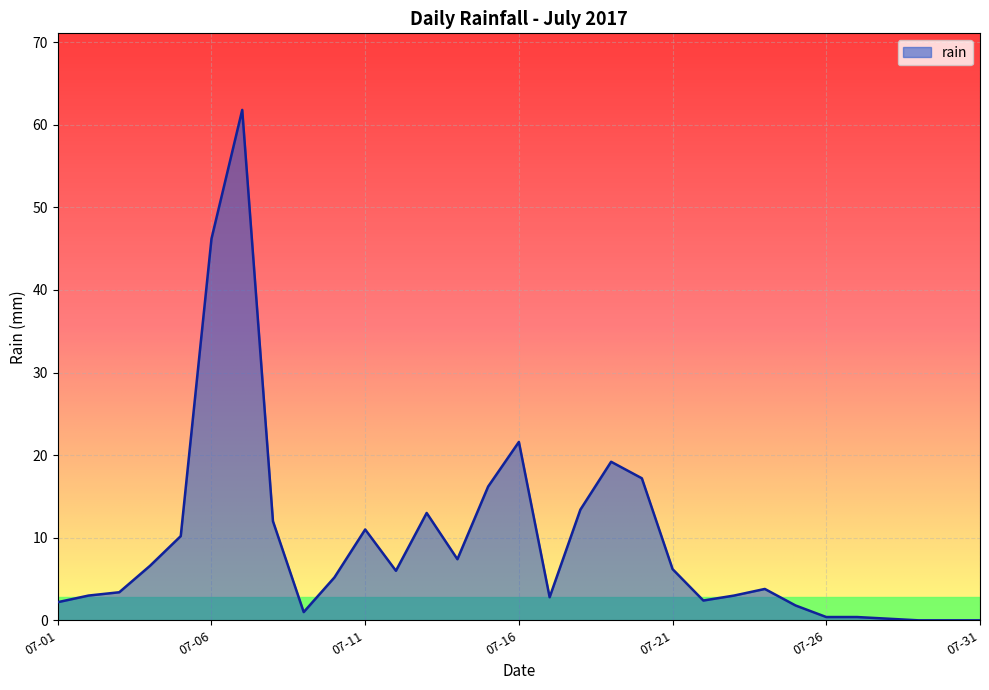

What is the greatest value displayed?

61.8